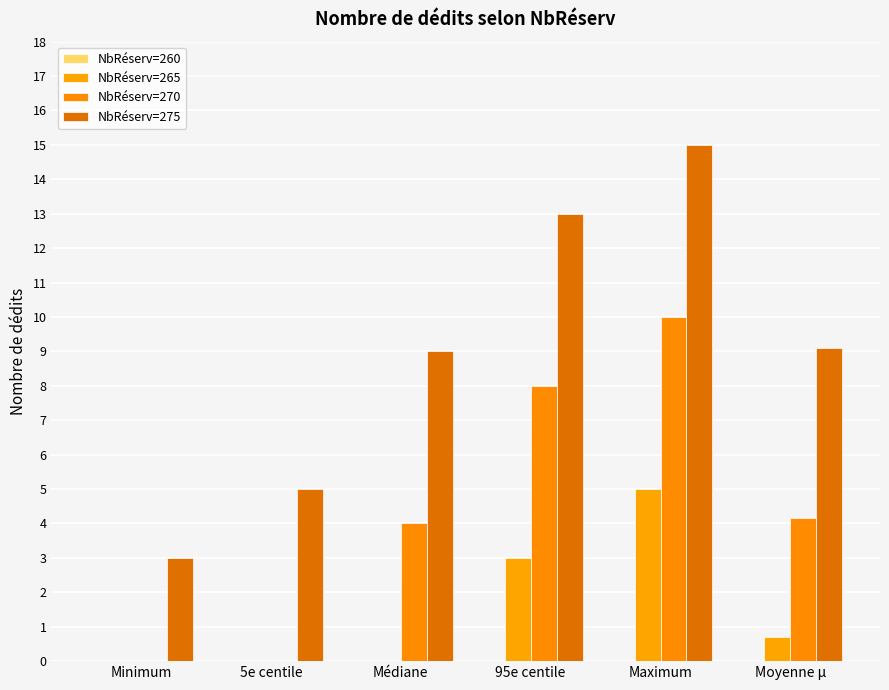

Reading left to right, extract all data points from this chart.

NbRéserv=260: Minimum=0.0	5e centile=0.0	Médiane=0.0	95e centile=0.0	Maximum=0.0	Moyenne µ=0.0
NbRéserv=265: Minimum=0.0	5e centile=0.0	Médiane=0.0	95e centile=3.0	Maximum=5.0	Moyenne µ=0.7
NbRéserv=270: Minimum=0.0	5e centile=0.0	Médiane=4.0	95e centile=8.0	Maximum=10.0	Moyenne µ=4.2
NbRéserv=275: Minimum=3.0	5e centile=5.0	Médiane=9.0	95e centile=13.0	Maximum=15.0	Moyenne µ=9.1